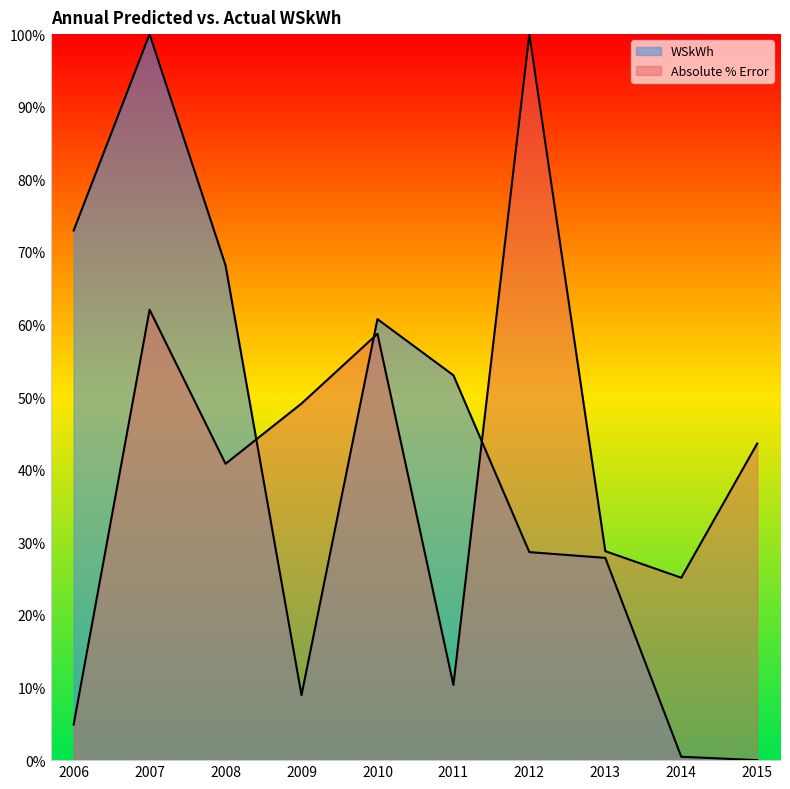

Which series ends up on top after the final intersection of Absolute % Error and WSkWh?

Absolute % Error